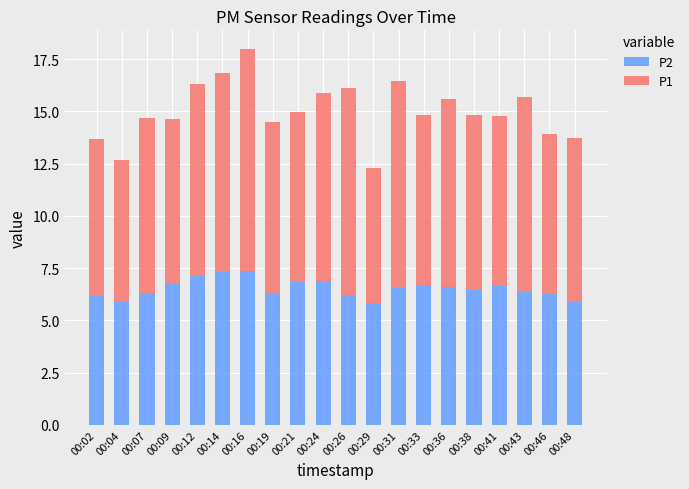

How many distinct data groups are displayed?

2